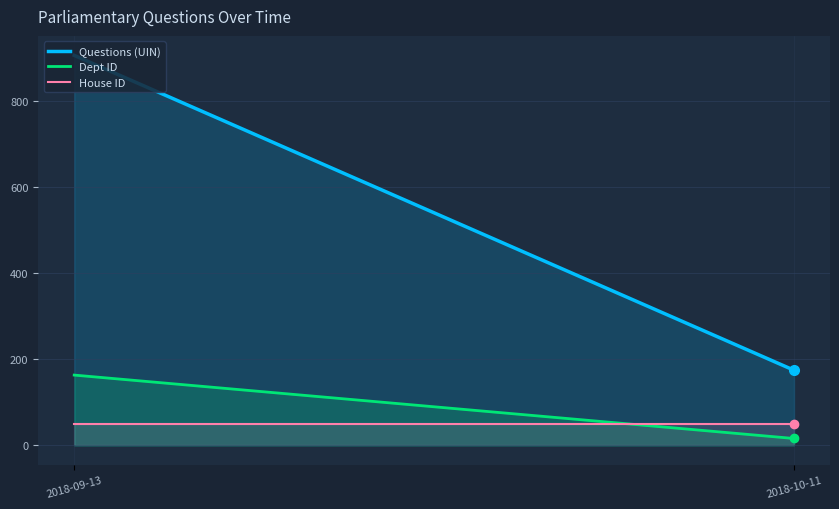

What are all the series names shown in the legend?

Questions (UIN), Dept ID, House ID